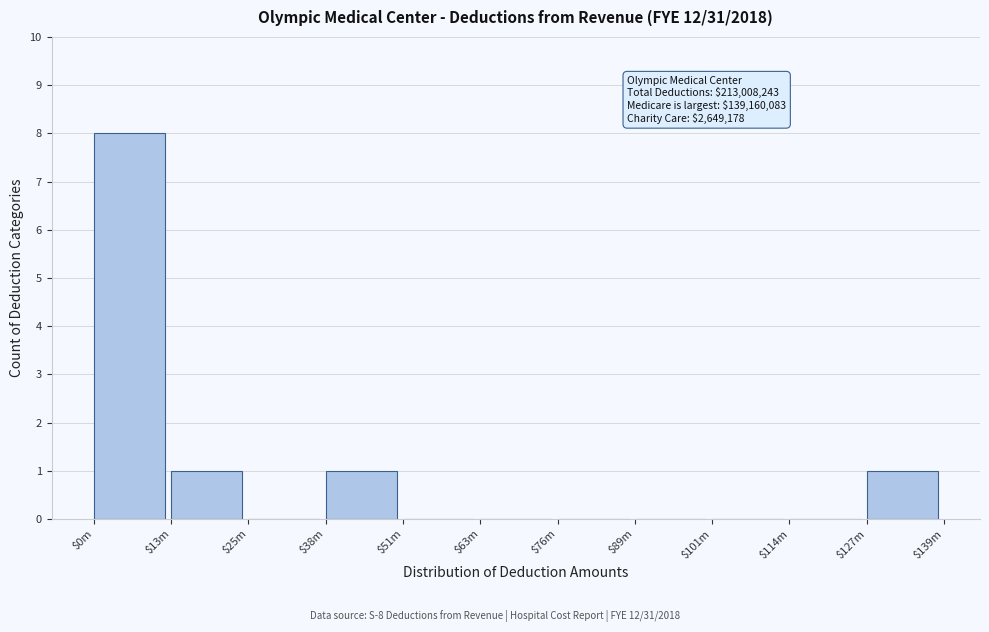

What is the maximum value shown in the chart?

8